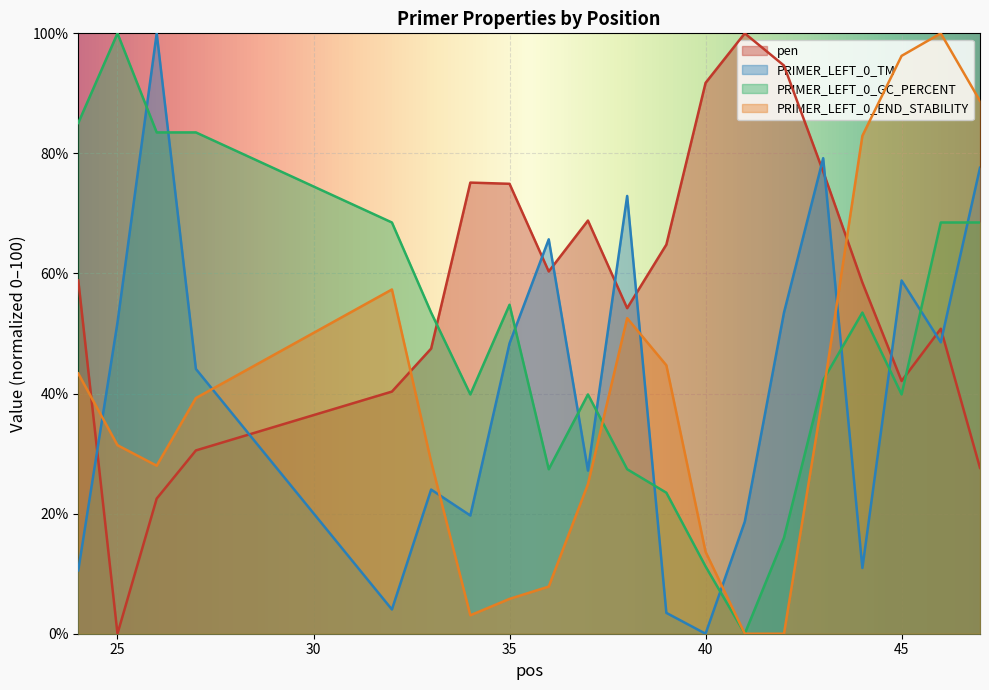

How many lines are shown in the chart?

4